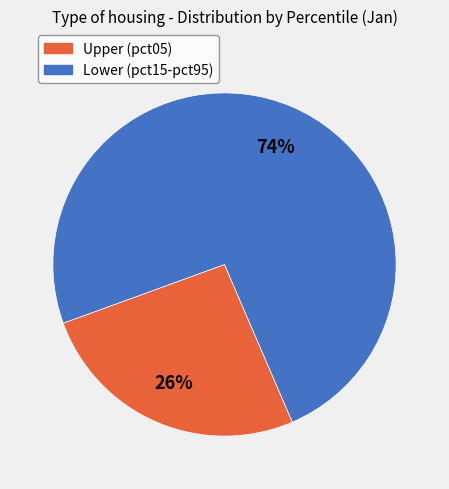

To the nearest percent, what is the average slice percentage?

50%